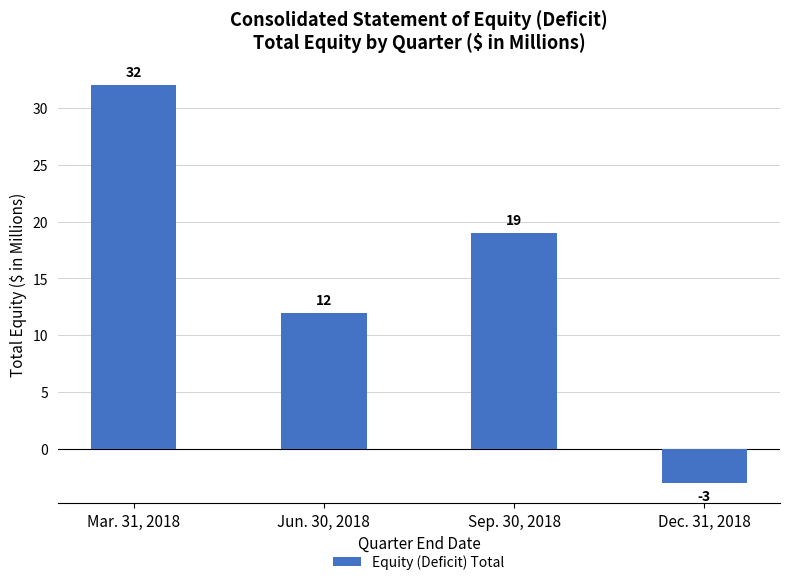

What is the difference between the values at Dec. 31, 2018 and Jun. 30, 2018?

15